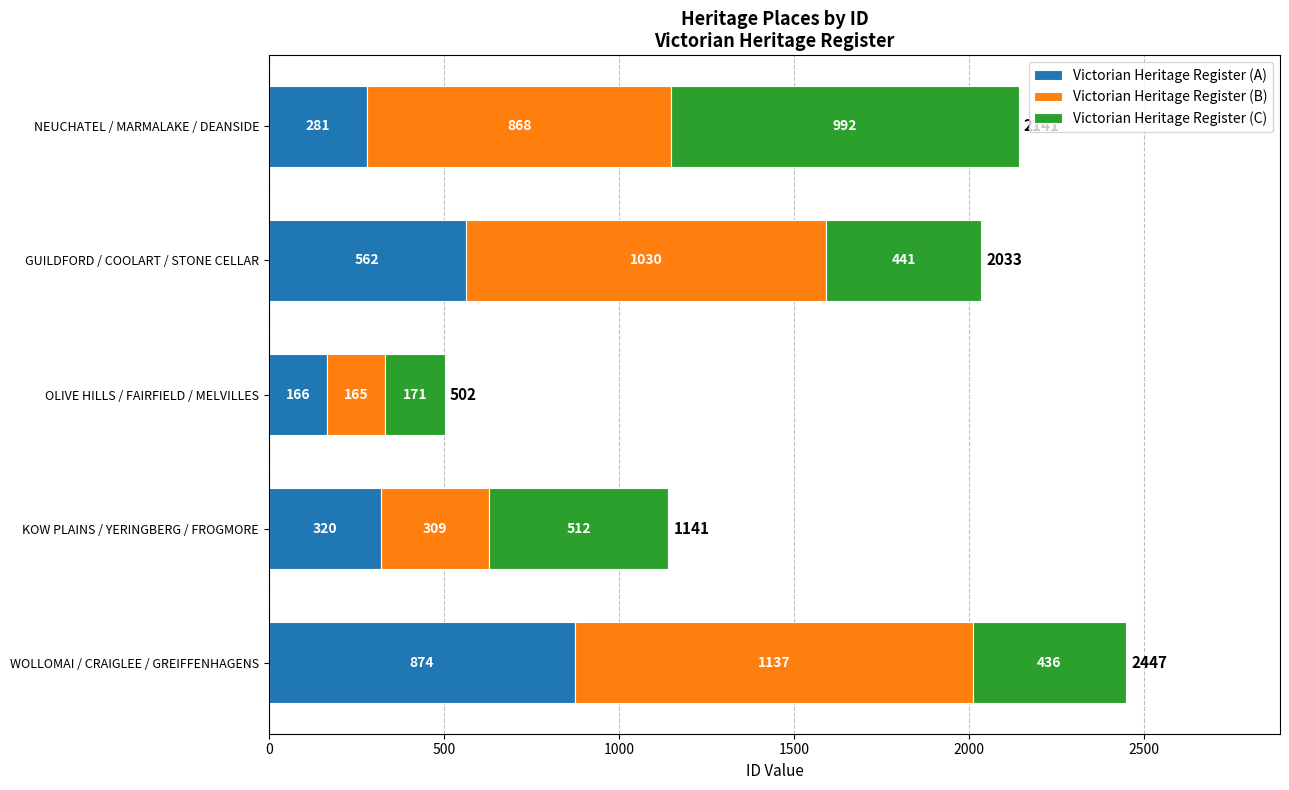

What is the maximum value for Victorian Heritage Register (A)?

874